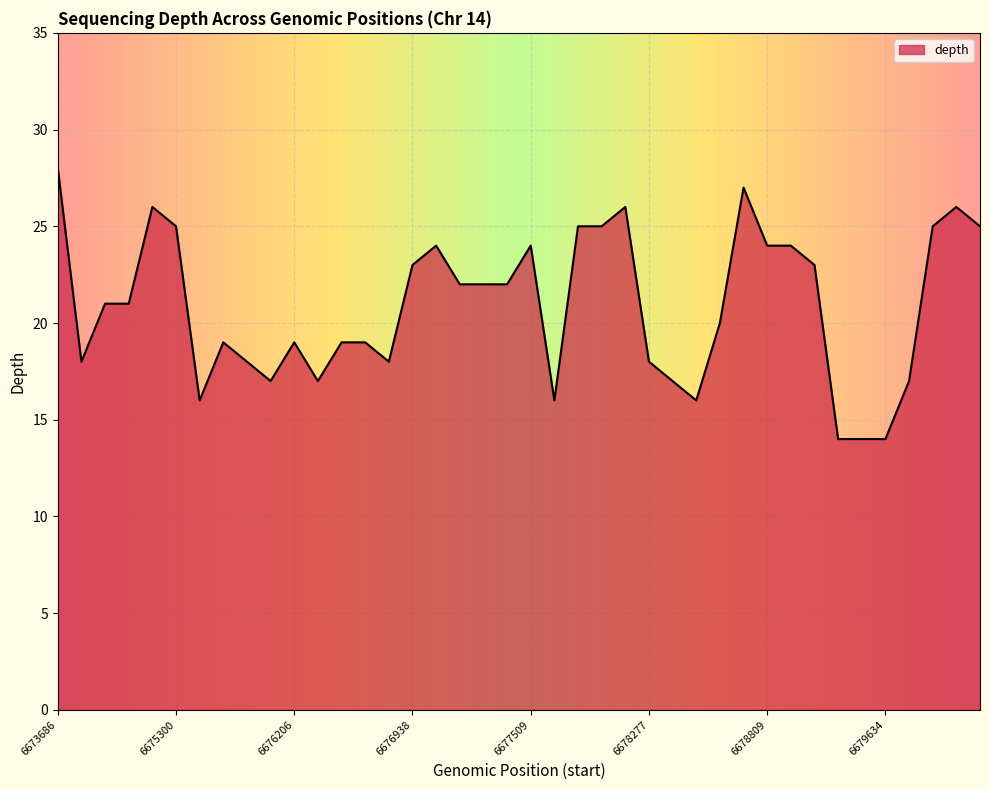

What is the greatest value displayed?

28